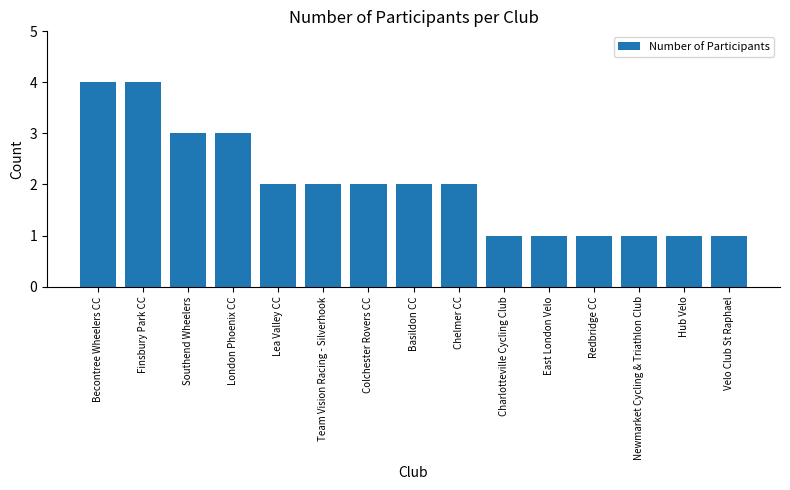

What is the difference between the second highest and second lowest values?

3